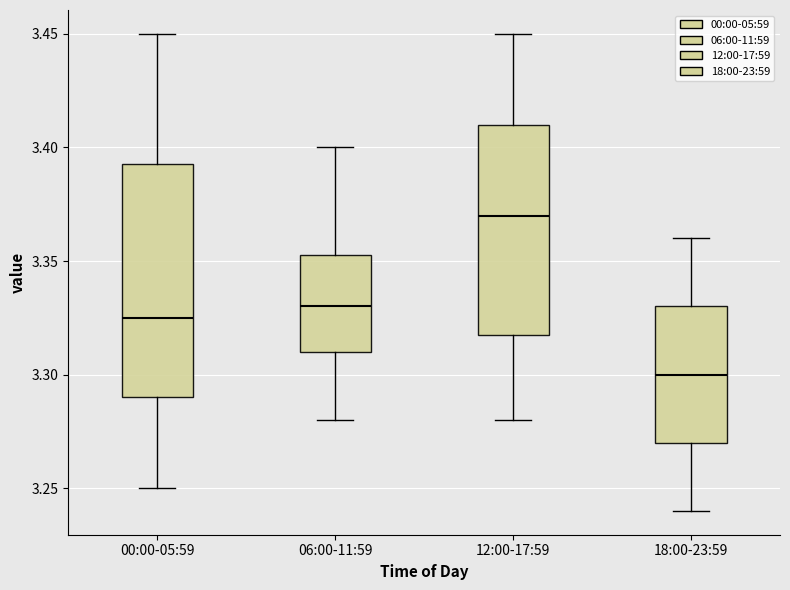

Comparing the boxes themselves (not the whiskers), which one is the tallest?

00:00-05:59